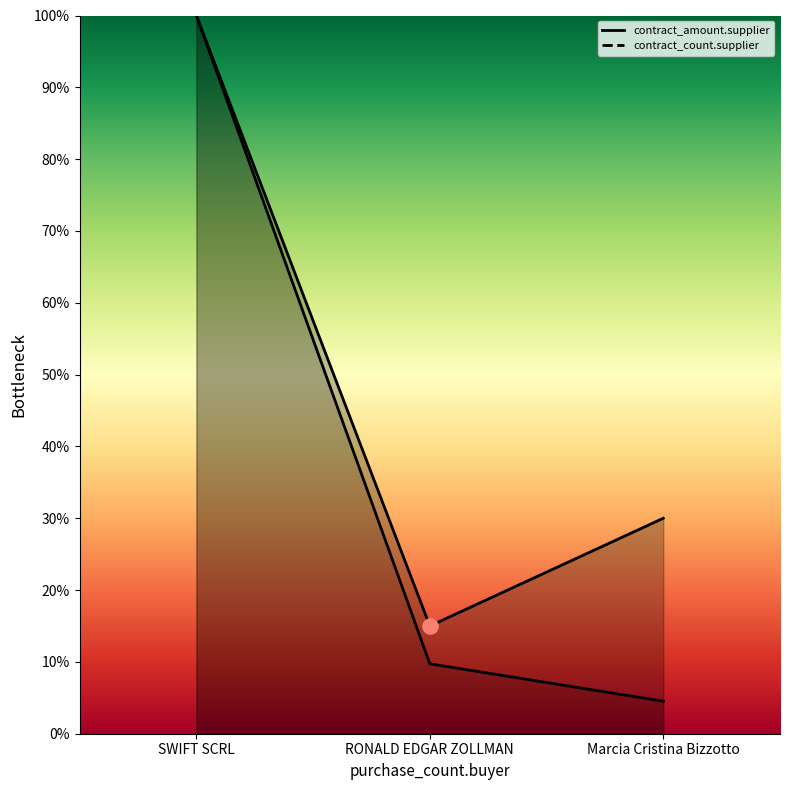

What are all the series names shown in the legend?

contract_count.supplier, contract_amount.supplier